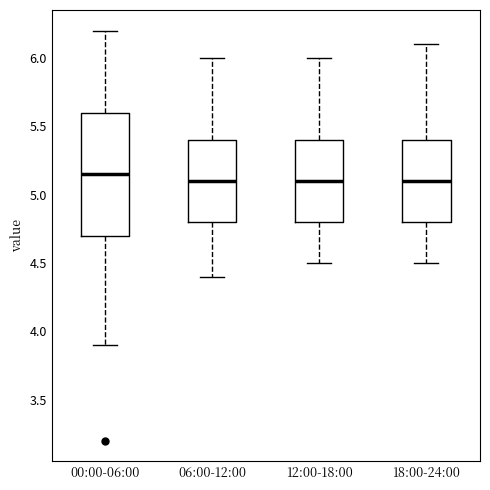

Which box is the tallest, from its lower edge to its upper edge?

00:00-06:00